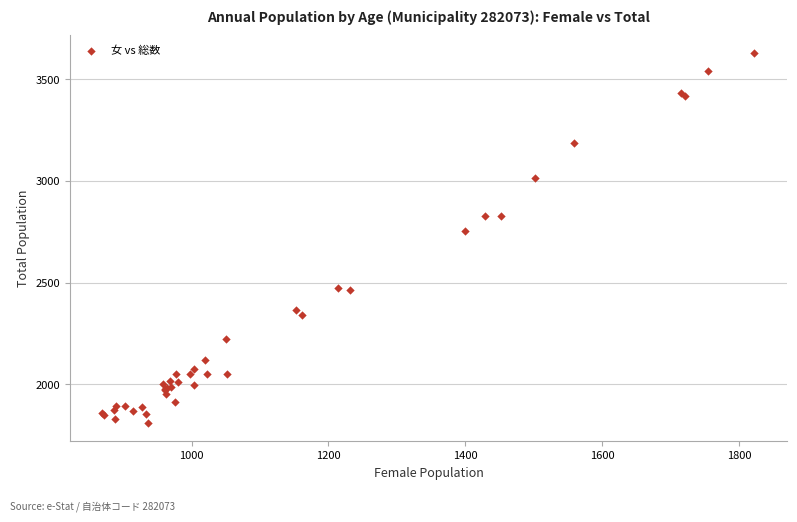

What Y value in the scatter plot is closest to 2718?

2753